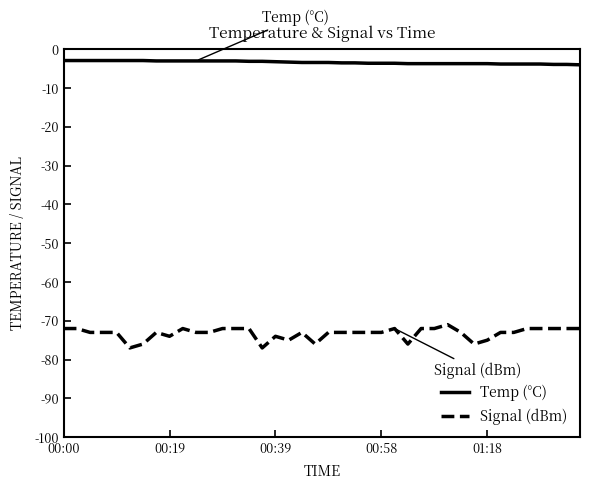

True or false: Signal (dBm) and Temp (°C) intersect in this chart.

False